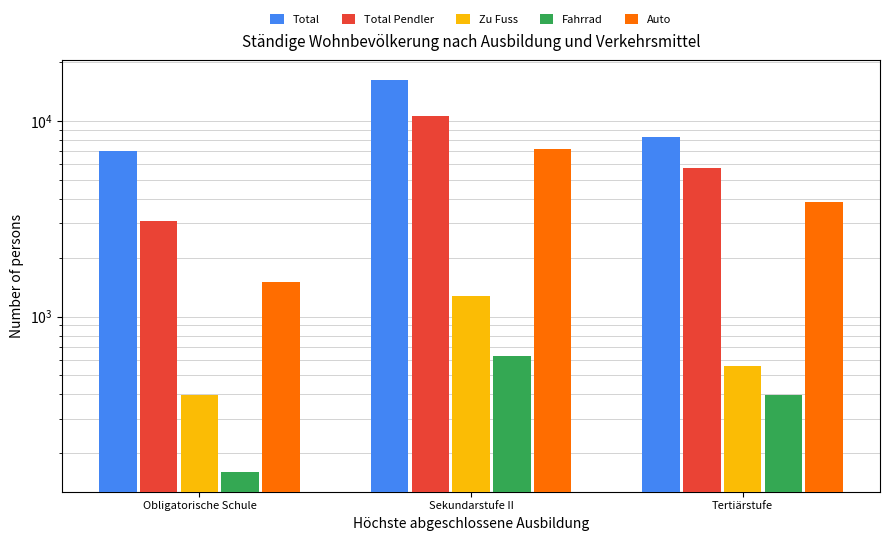

Between Sekundarstufe II and Tertiärstufe, which is larger?

Sekundarstufe II